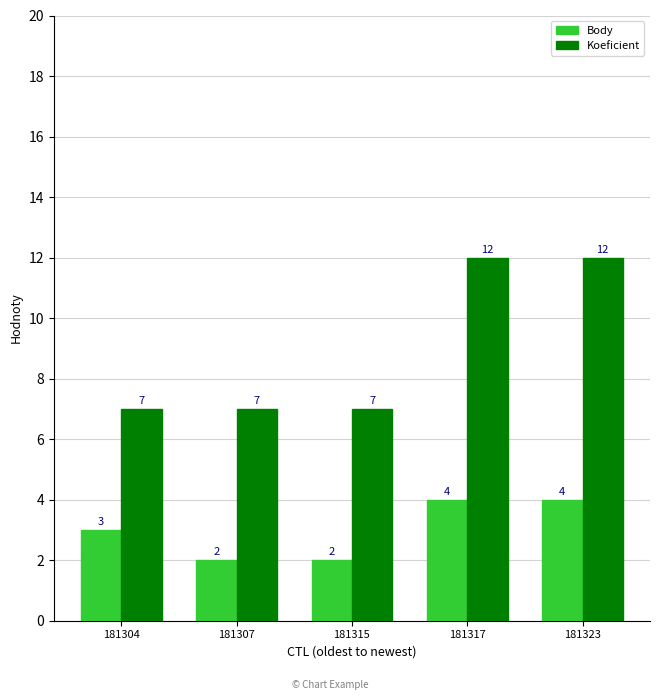

Between 181307 and 181317, which series saw the biggest shift?

Koeficient